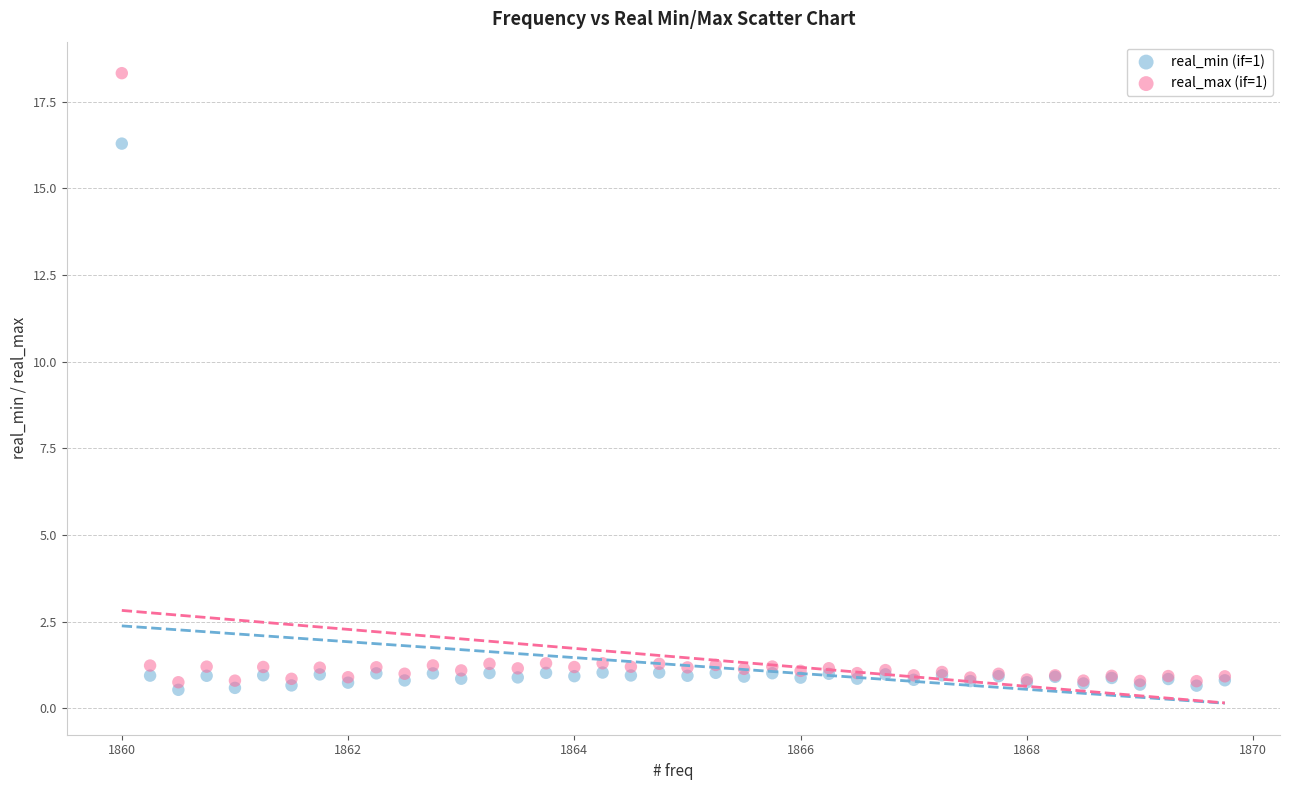

What is the X range (max minus min) for the scatter plot?

9.8